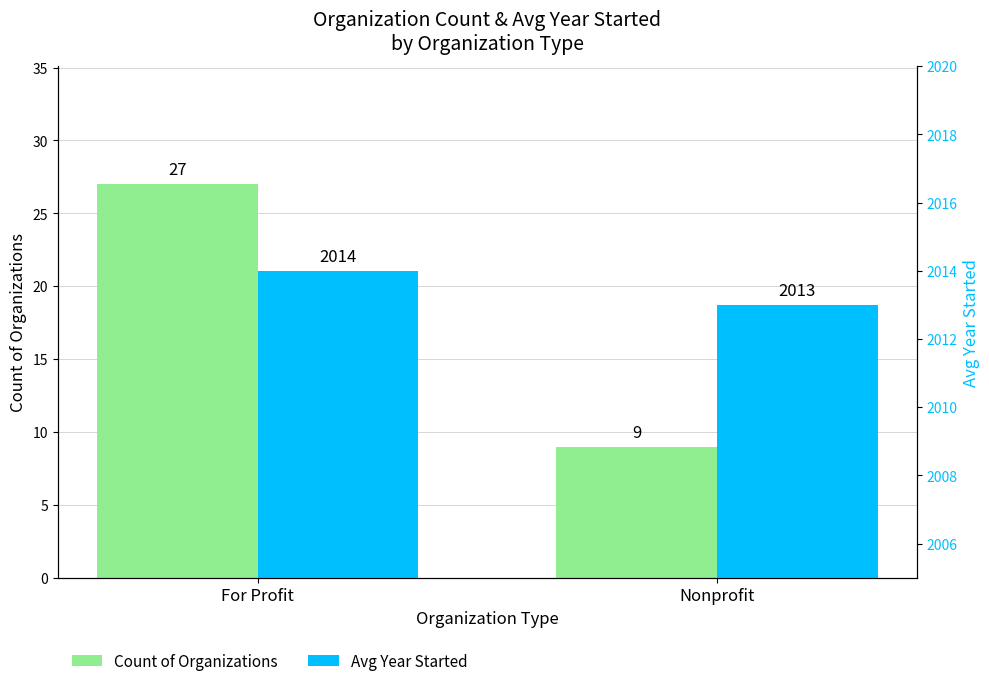

True or false: Count of Organizations has a value of 27 at For Profit.

True